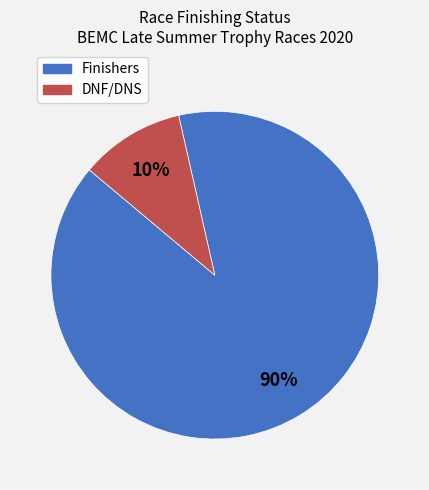

To the nearest percent, what is the average slice percentage?

50%